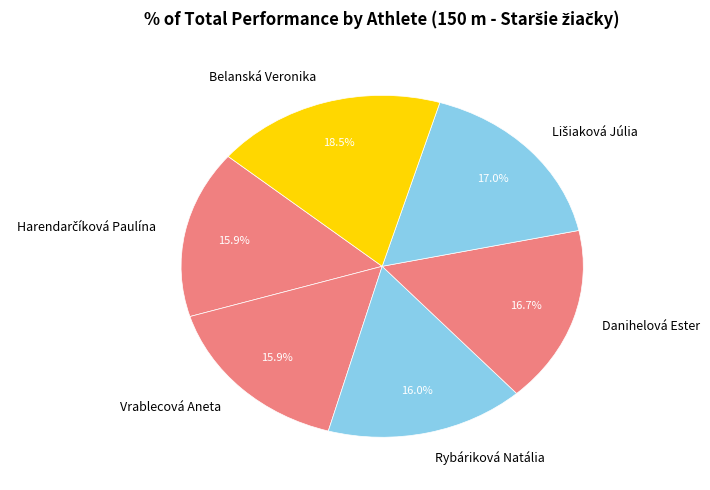

Count the number of slices in the pie.

6